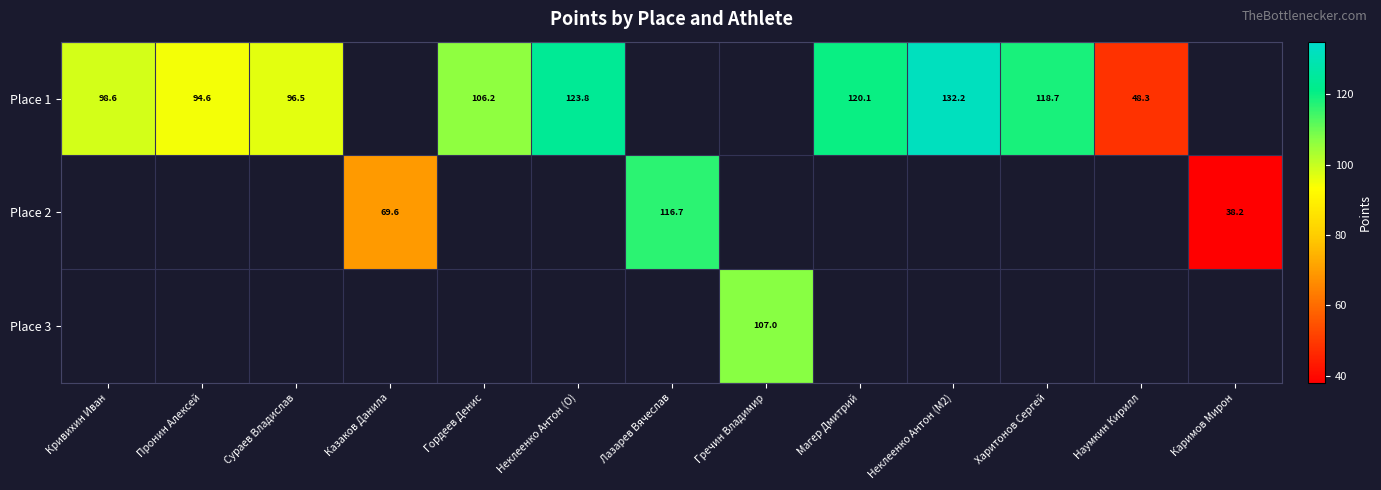

Rank the series by their maximum value, from highest to lowest.

Place 1, Place 2, Place 3